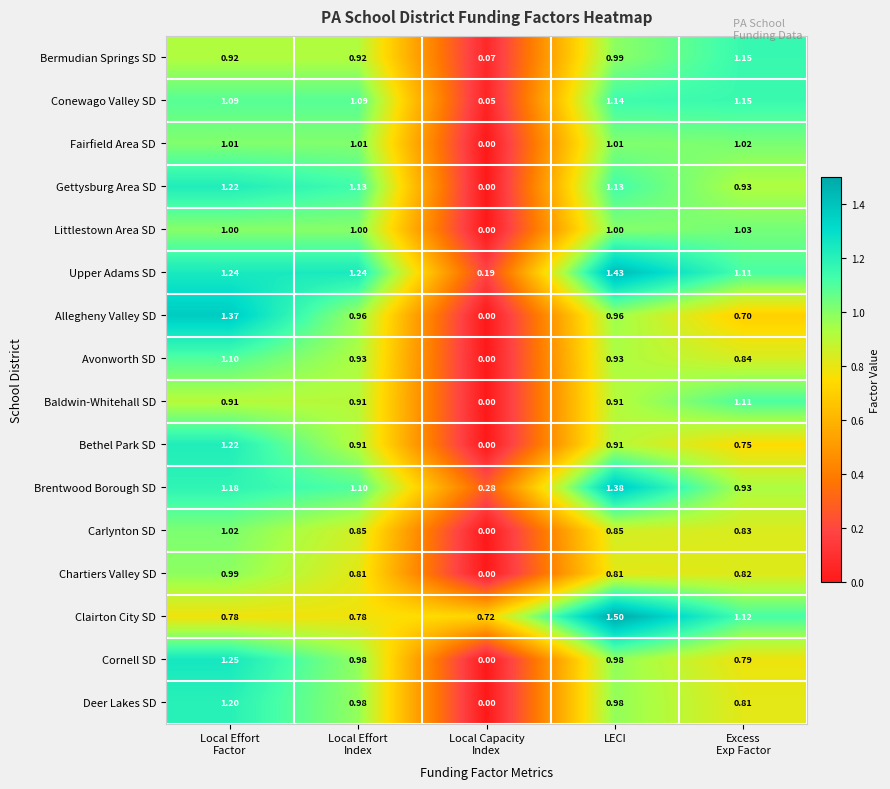

Which category has the highest value across all series?

LECI